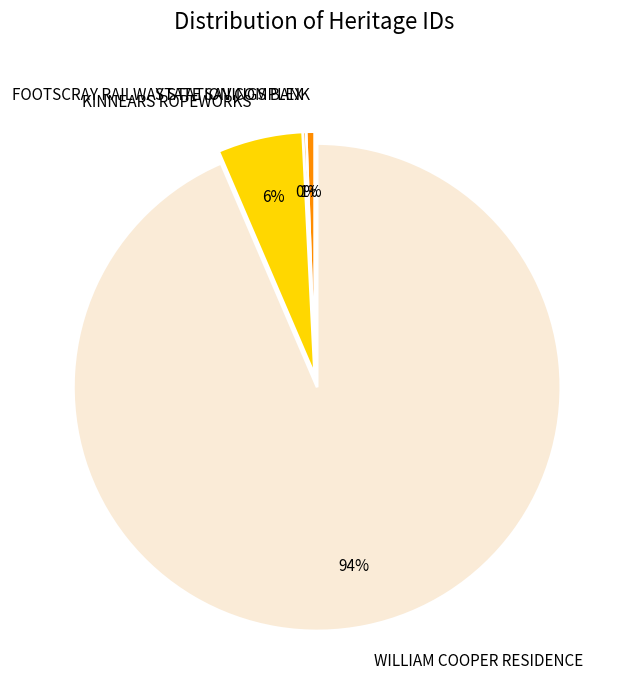

Combined, do WILLIAM COOPER RESIDENCE and STATE SAVINGS BANK account for over 50%?

Yes